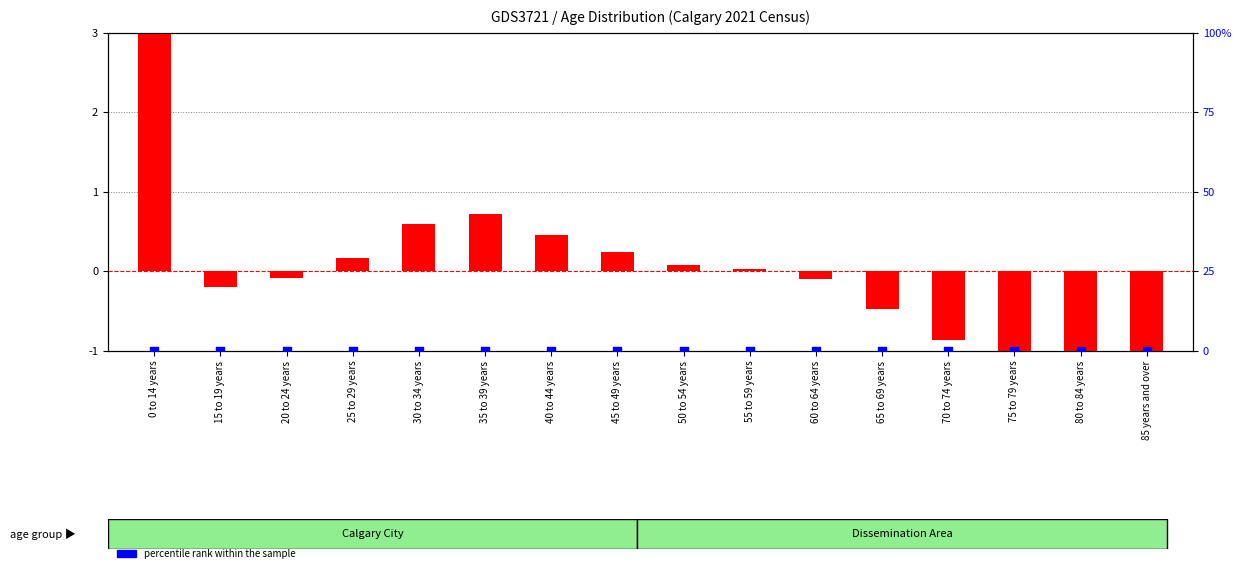

What are all the series names shown in the legend?

transformed count, percentile rank within the sample